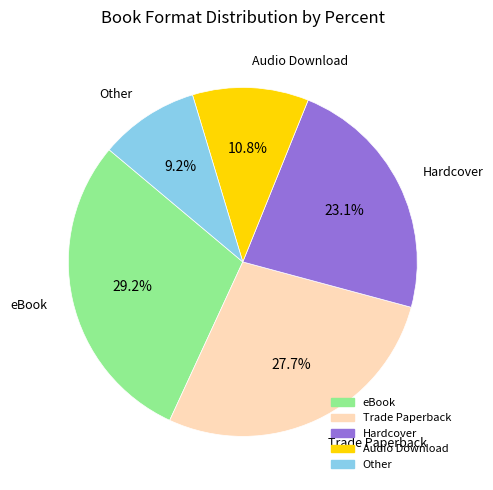

Does any single category account for the majority?

No